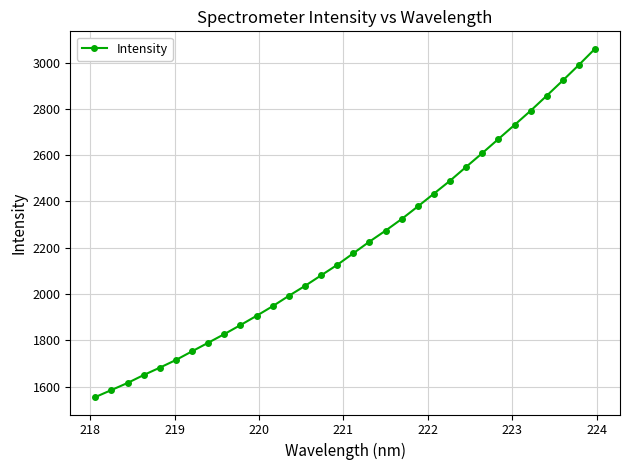

What is the difference between the second highest and minimum values?

1435.6